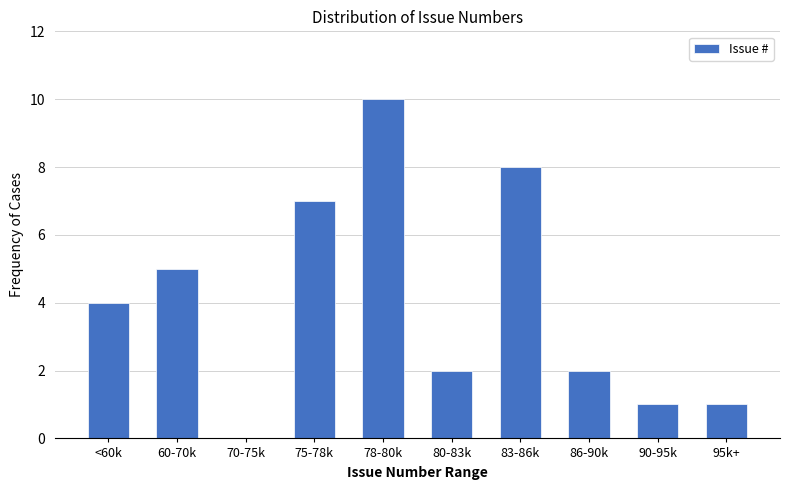

Reading right to left, list all the values displayed in this chart.

95k+=1	90-95k=1	86-90k=2	83-86k=8	80-83k=2	78-80k=10	75-78k=7	70-75k=0	60-70k=5	<60k=4